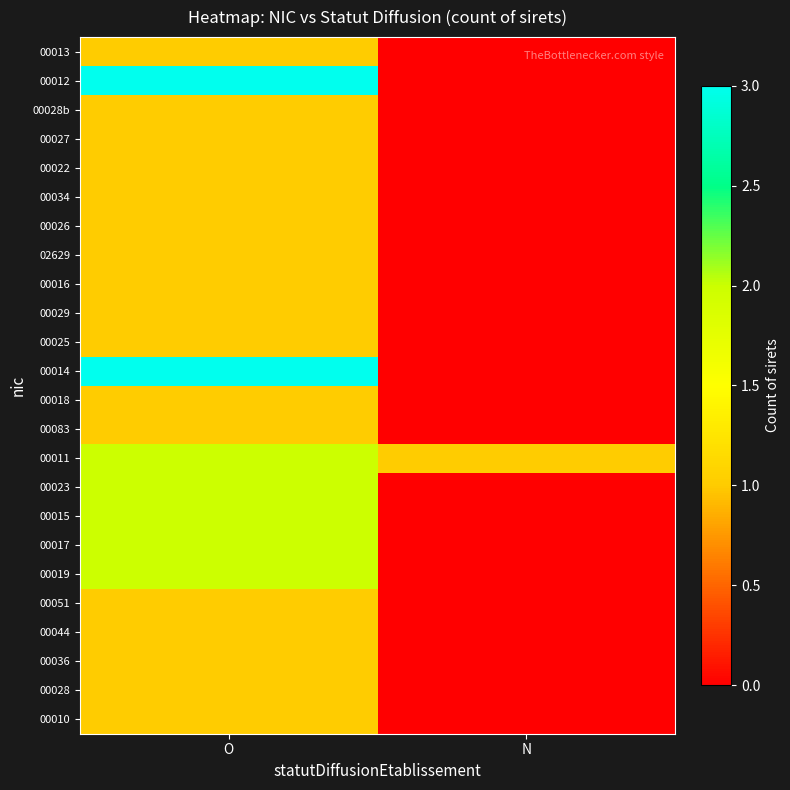

What is the spread (max minus min) of values at O?

2